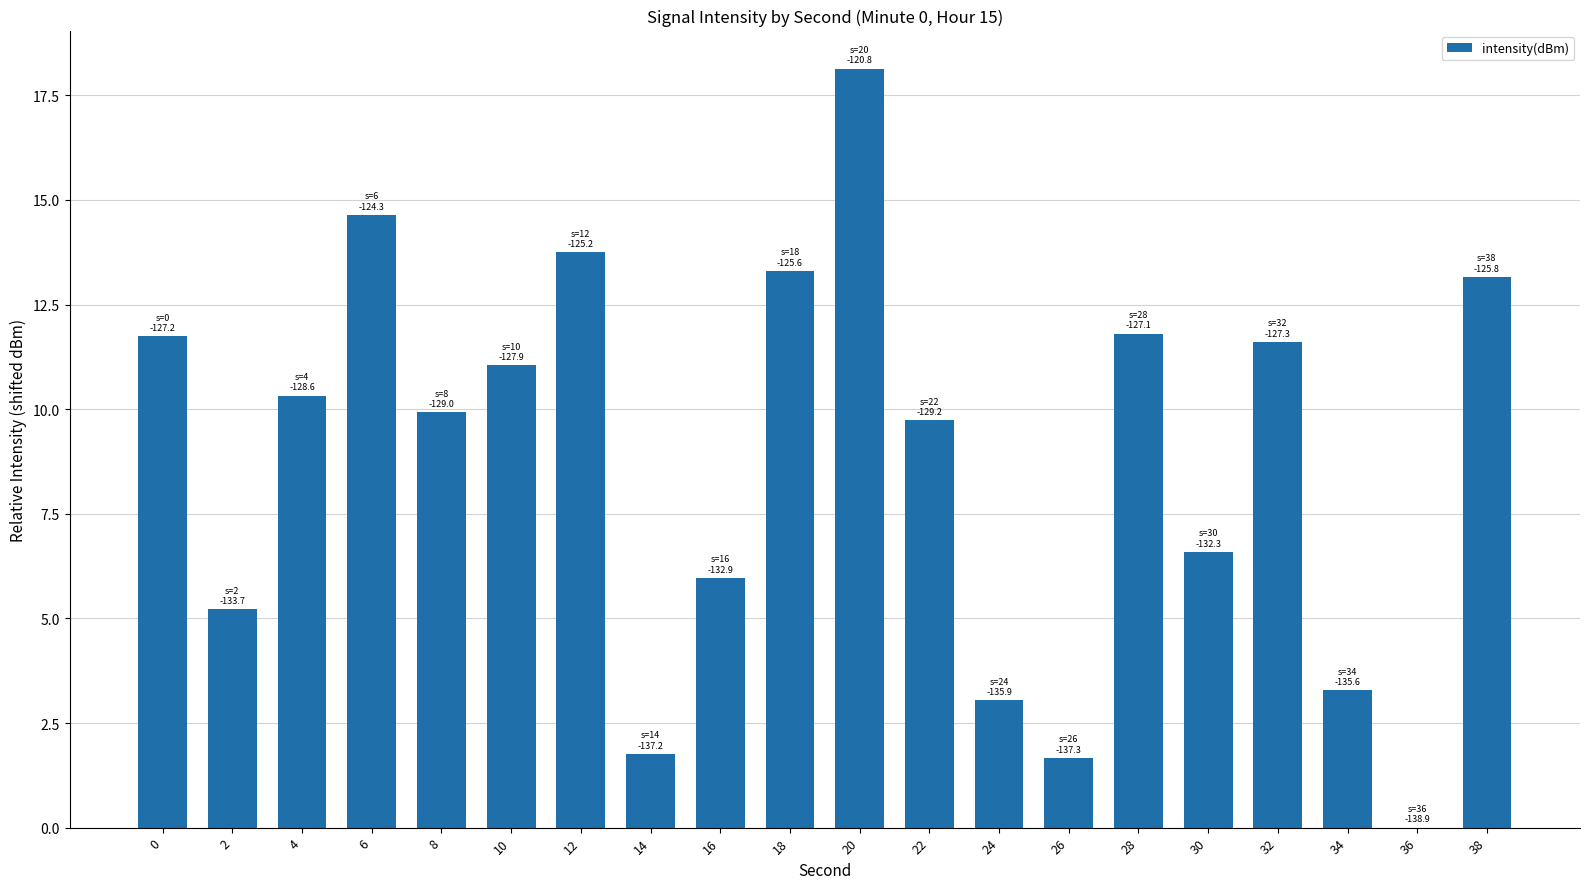

Is it true that the value at 6 is 14.6?

True